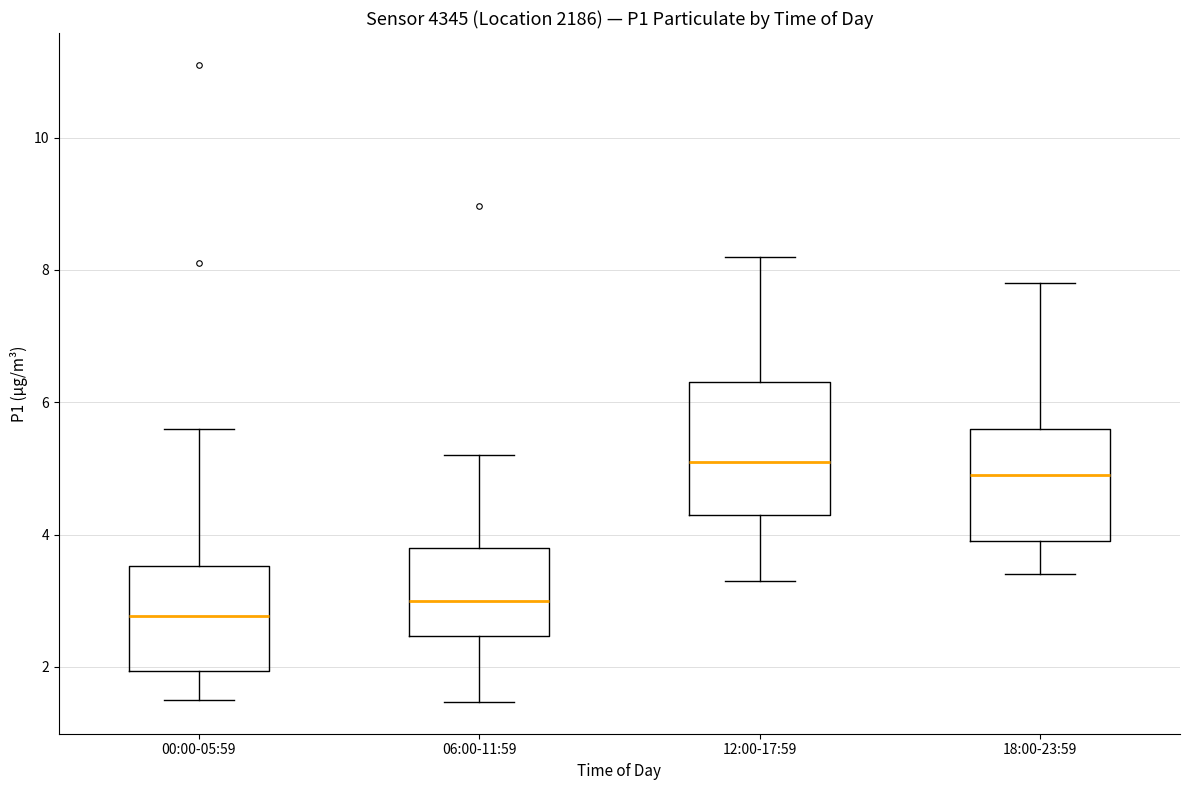

Where does the median line of the box for 12:00-17:59 sit on the y-axis? The values are not printed on the chart, so give them approximately, as read against the axis.

5.2